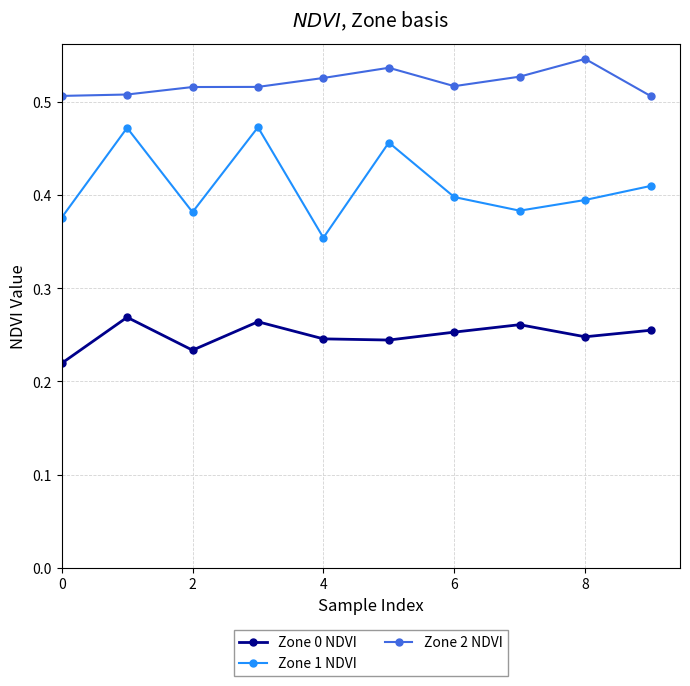

What are all the series names shown in the legend?

Zone 0 NDVI, Zone 1 NDVI, Zone 2 NDVI